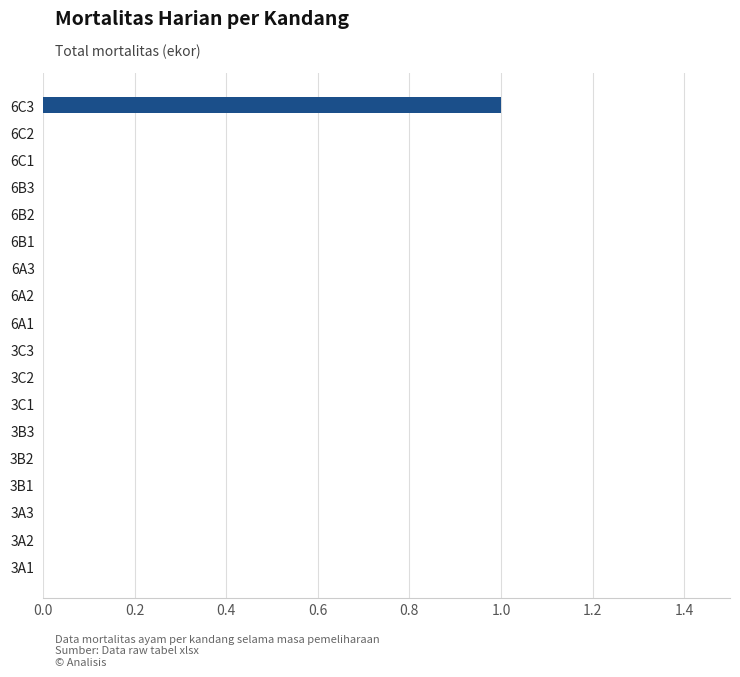

Between 6C3 and 6A1, which is larger?

6C3